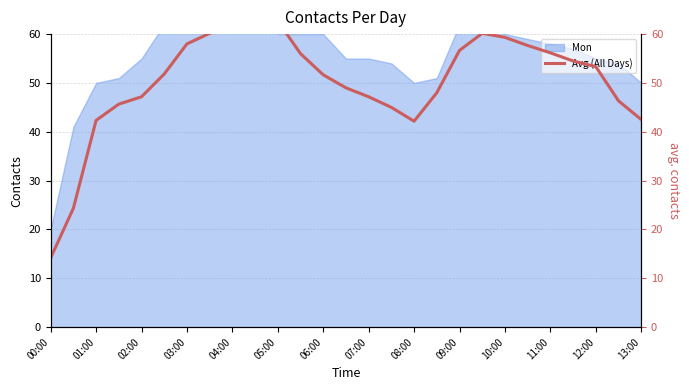

What is the value of the 24th point from the left?

54.5